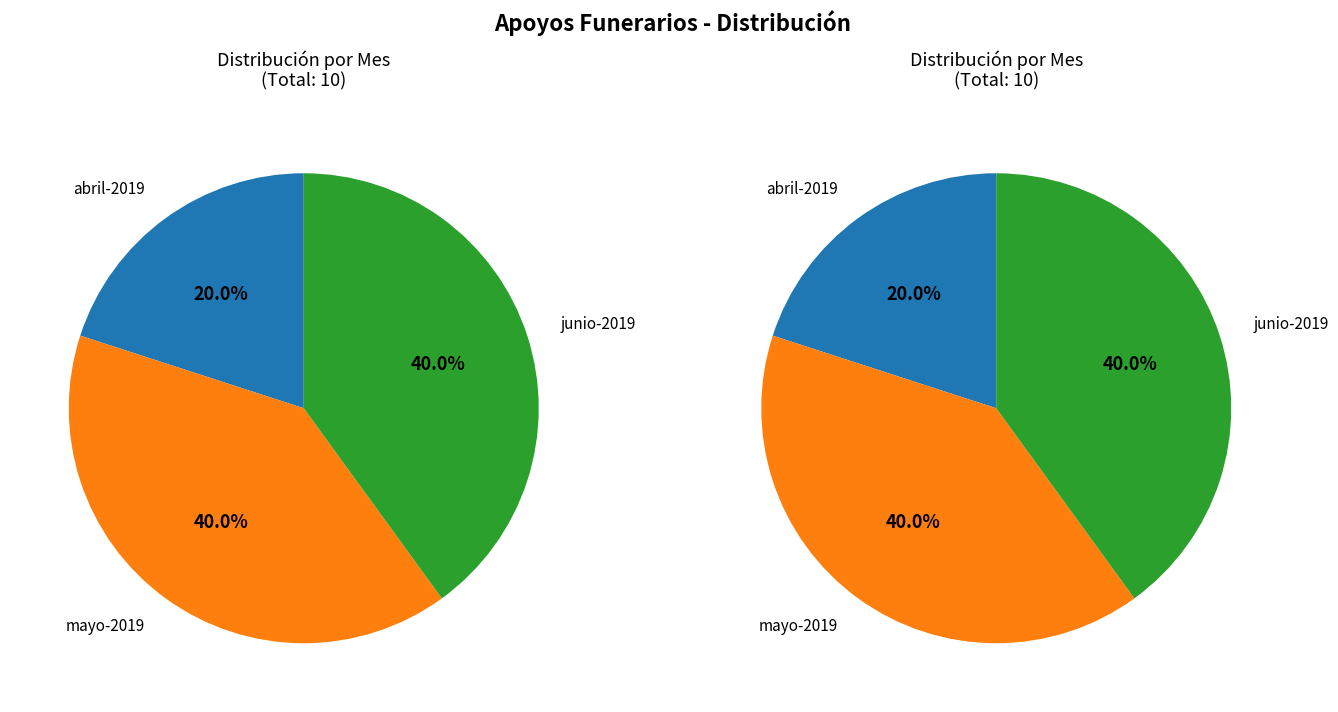

To the nearest percent, what percentage of the pie is junio-2019?

40%